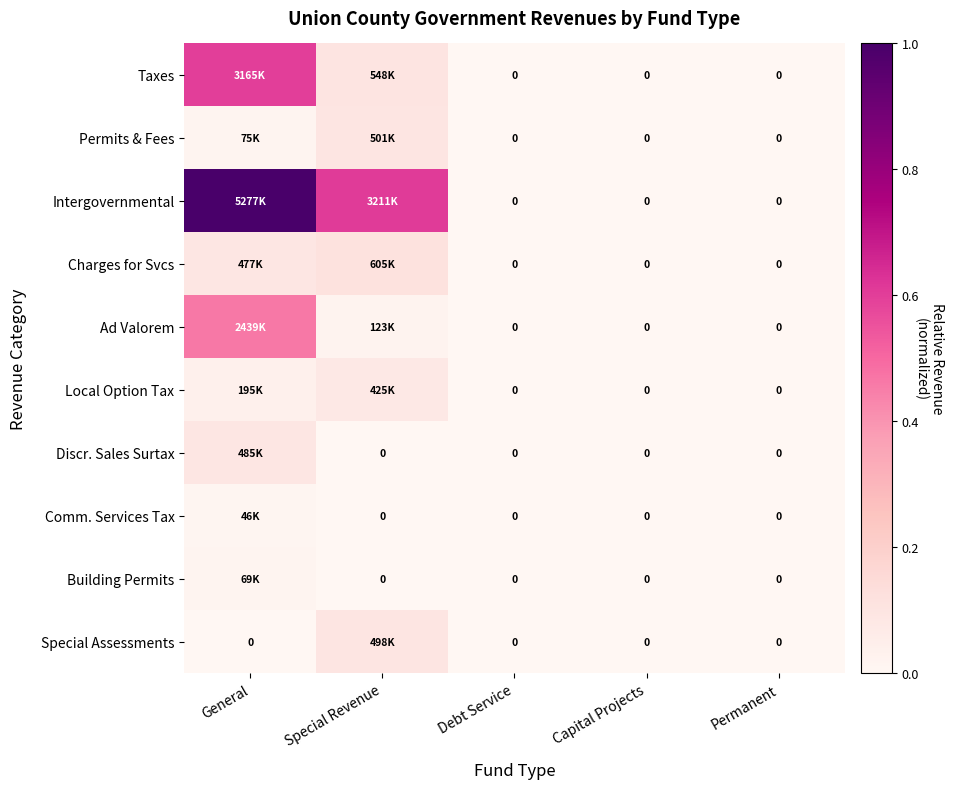

Between Special Revenue and Permanent, which is larger?

Special Revenue